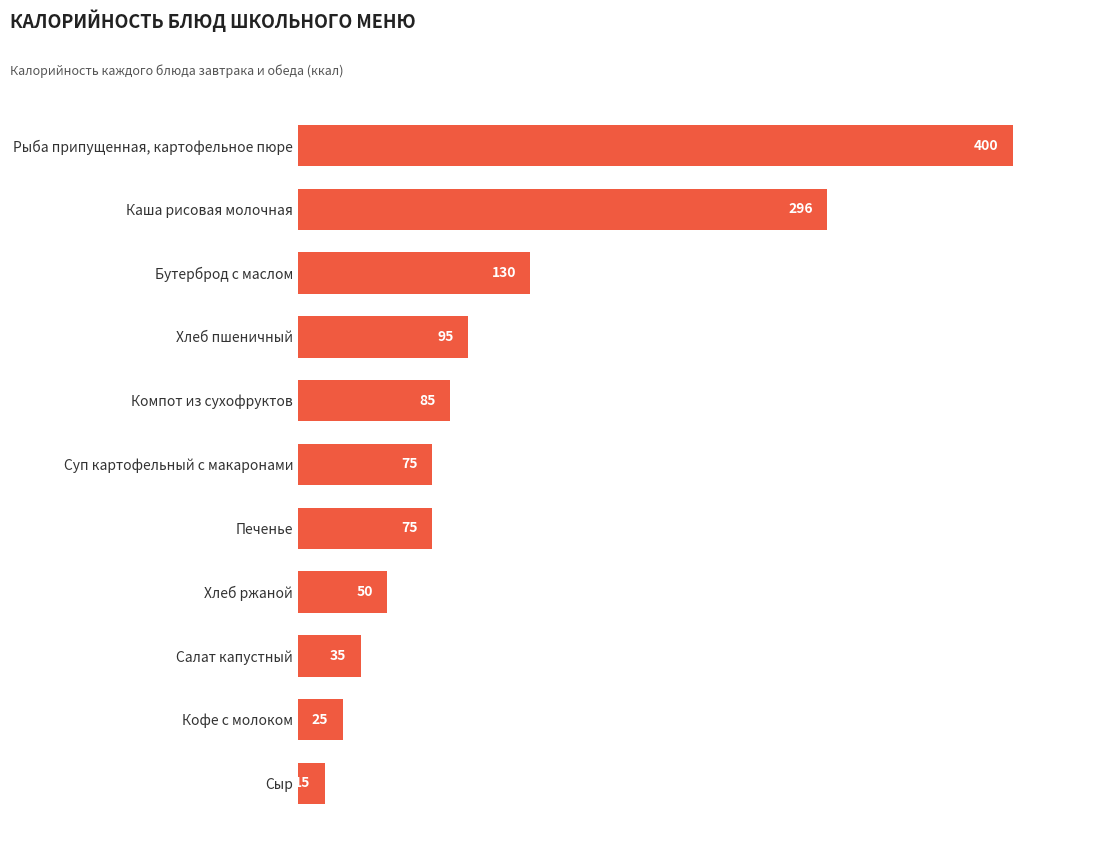

Are the bars grouped side by side (vs. stacked)?

No